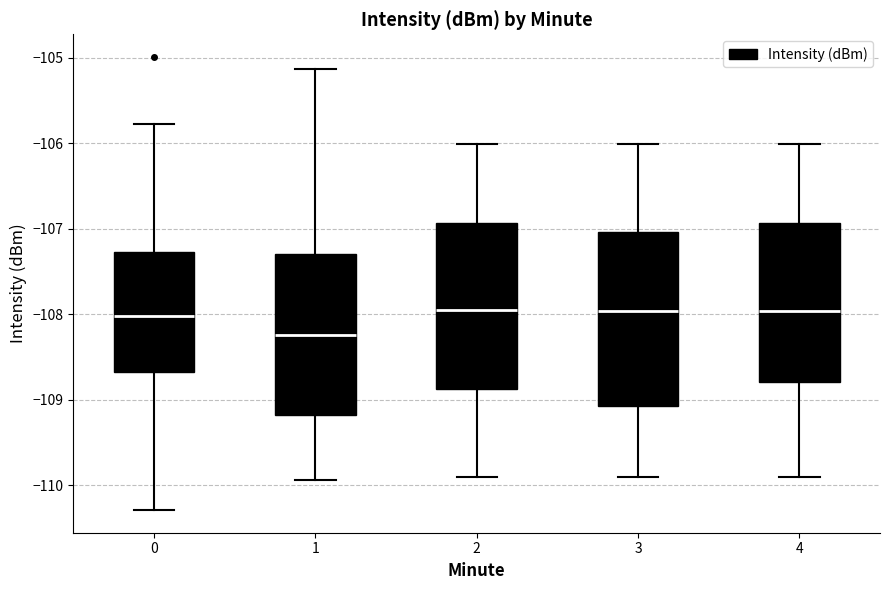

Where is the upper edge of the box at x = 2 on the y-axis? The values are not printed on the chart, so give them approximately, as read against the axis.

-106.9